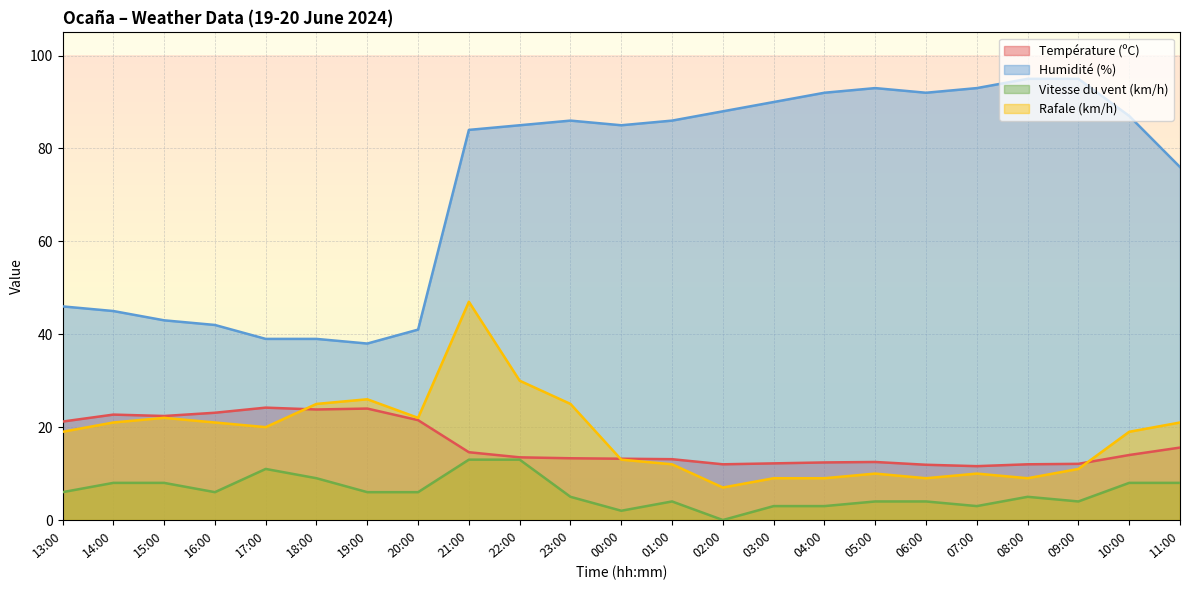

Rank the series by their maximum value, from highest to lowest.

Humidité (%), Rafale (km/h), Température (ºC), Vitesse du vent (km/h)